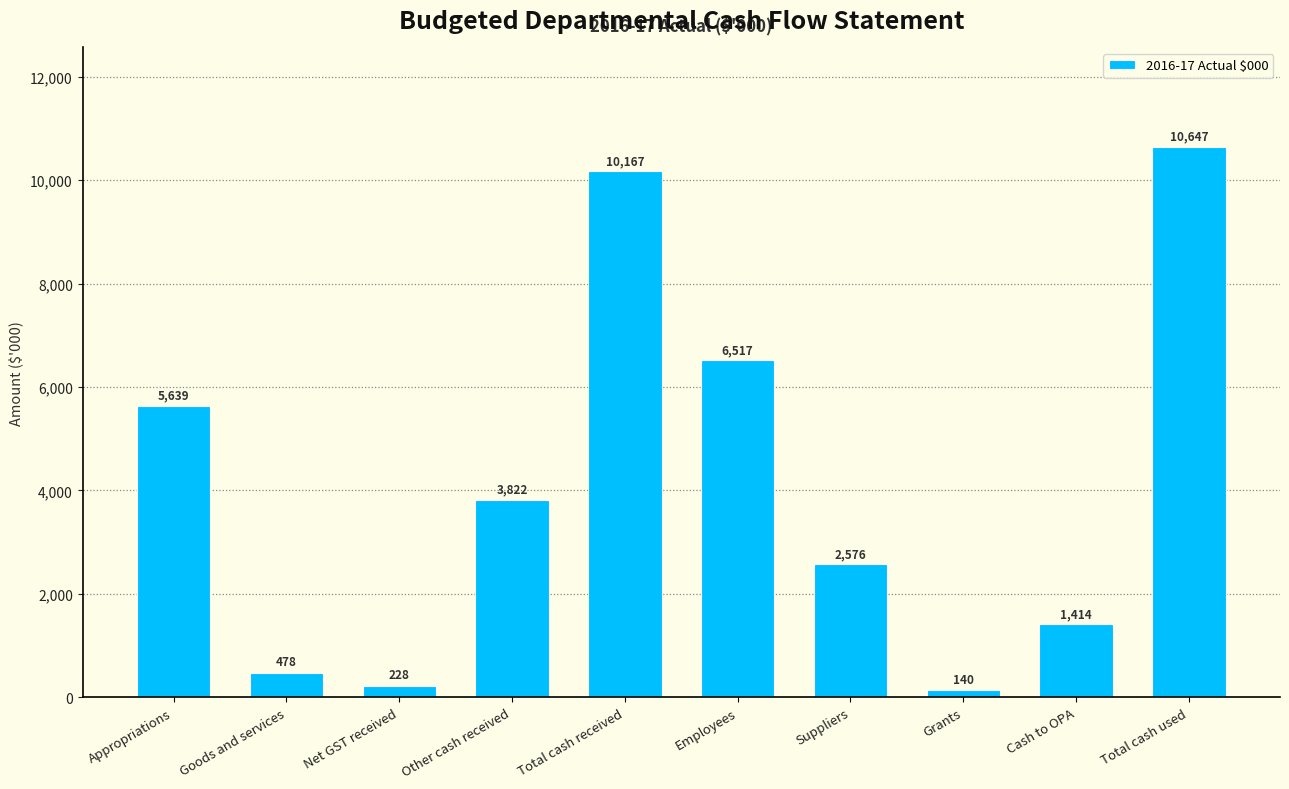

Reading right to left, extract all data points from this chart.

Total cash used=10647	Cash to OPA=1414	Grants=140	Suppliers=2576	Employees=6517	Total cash received=10167	Other cash received=3822	Net GST received=228	Goods and services=478	Appropriations=5639